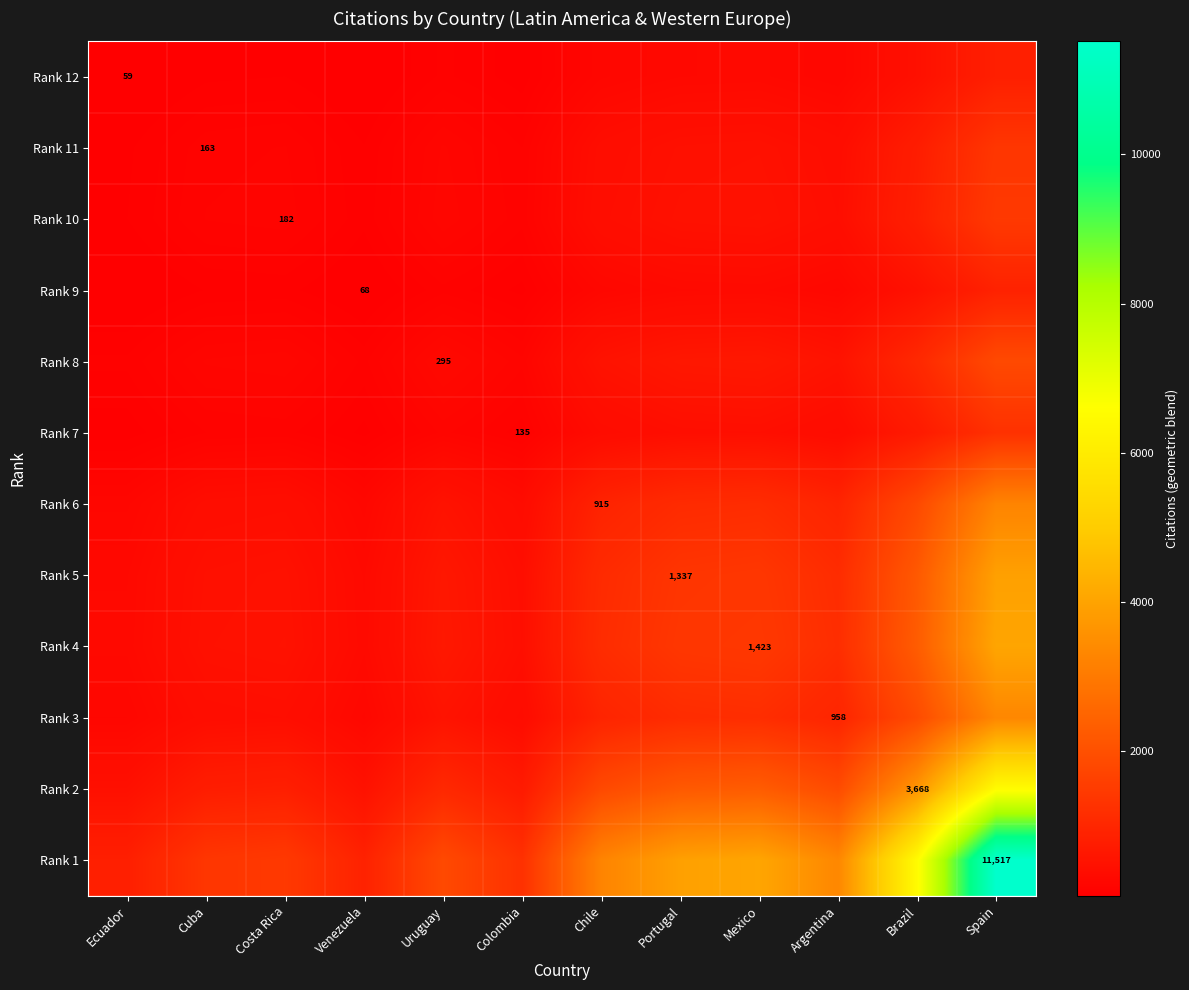

How many data points in Rank 5 are less than 1106?

6